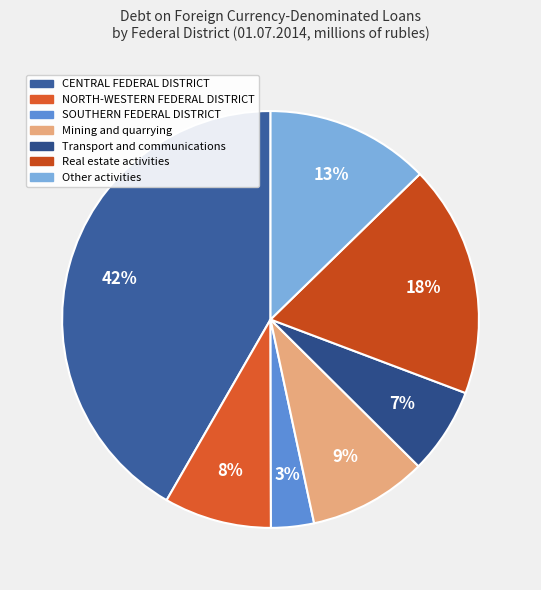

How many slices are in this pie chart?

7